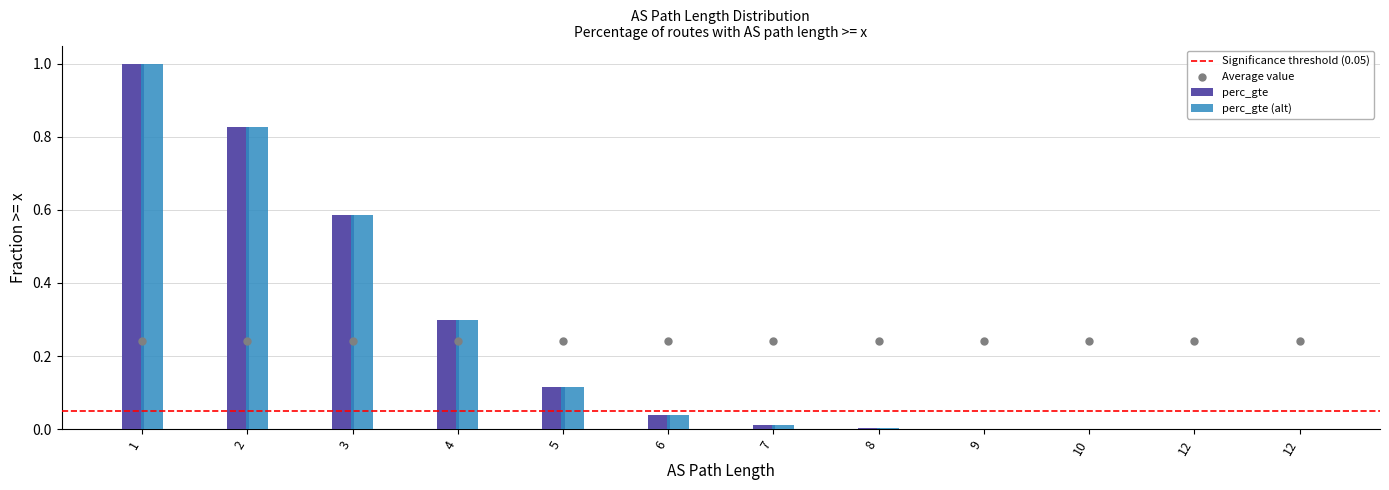

What is the change in value from 3 to 10?

-0.6